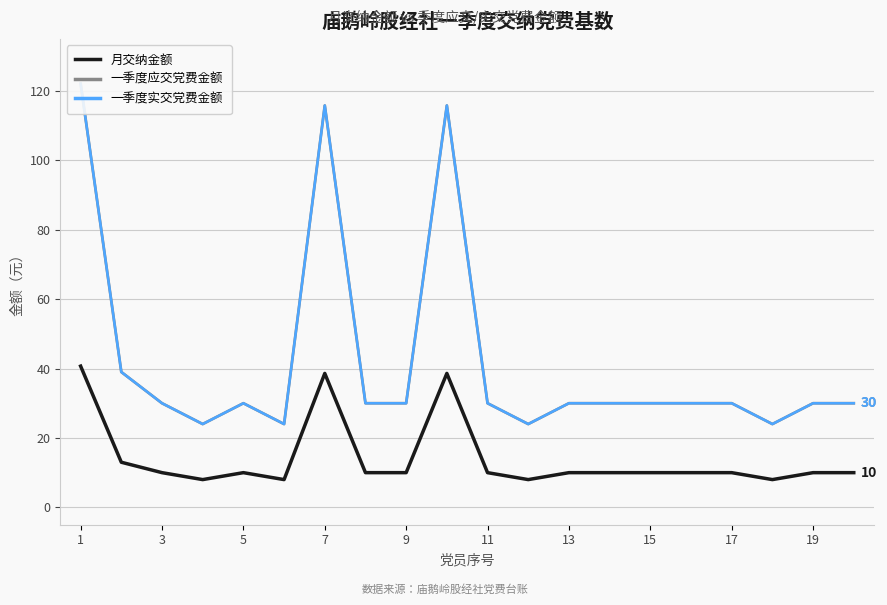

Is this an area chart (filled region under the line)?

No